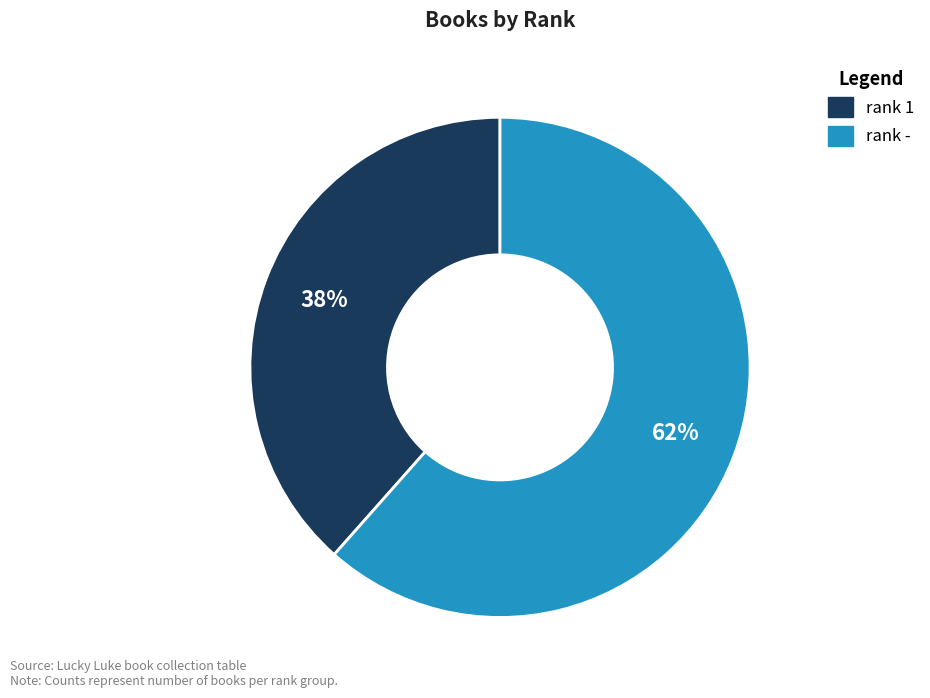

Rank the categories by value from highest to lowest.

rank -, rank 1